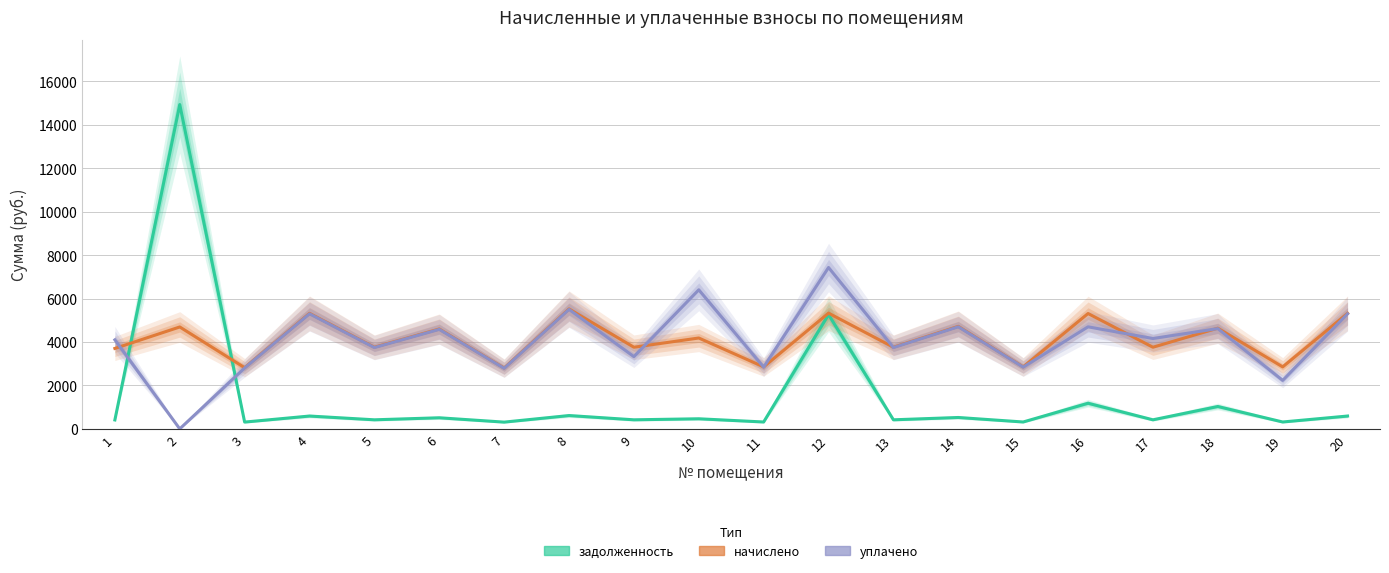

How many lines are shown in the chart?

3